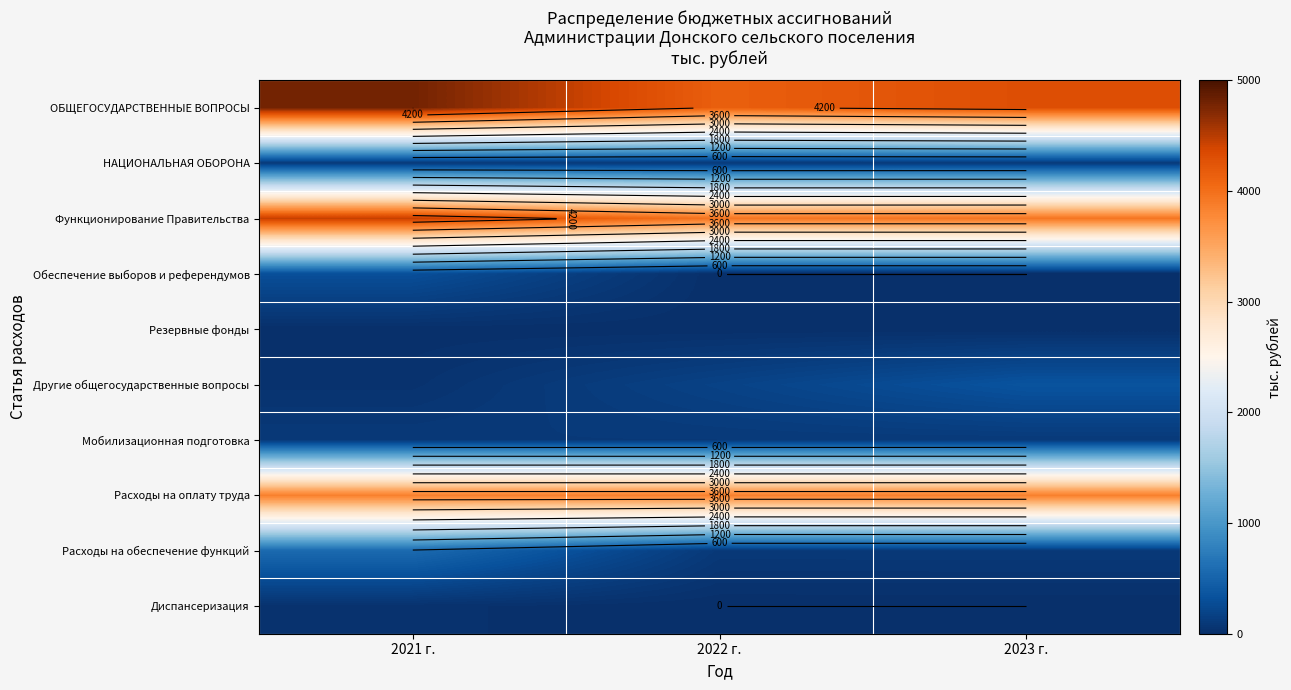

What is the difference between the maximum and minimum values in the Диспансеризация series?

26.0